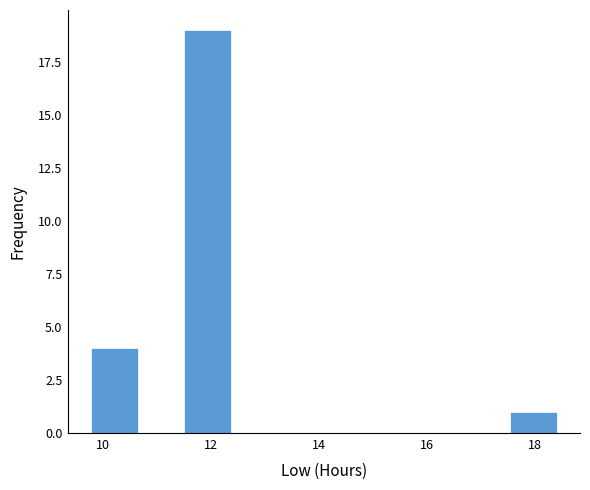

Reading left to right, transcribe this chart: for each bar, give the range it covers on the x-axis and its height. Neither the bar edges nor the heights are printed on the chart, so give them approximately, as read against the axes.

9.8 to 10.6: 4
10.6 to 11.6: 0
11.6 to 12.4: 19
12.4 to 13.2: 0
13.2 to 14.0: 0
14.0 to 15.0: 0
15.0 to 15.8: 0
15.8 to 16.6: 0
16.6 to 17.6: 0
17.6 to 18.4: 1